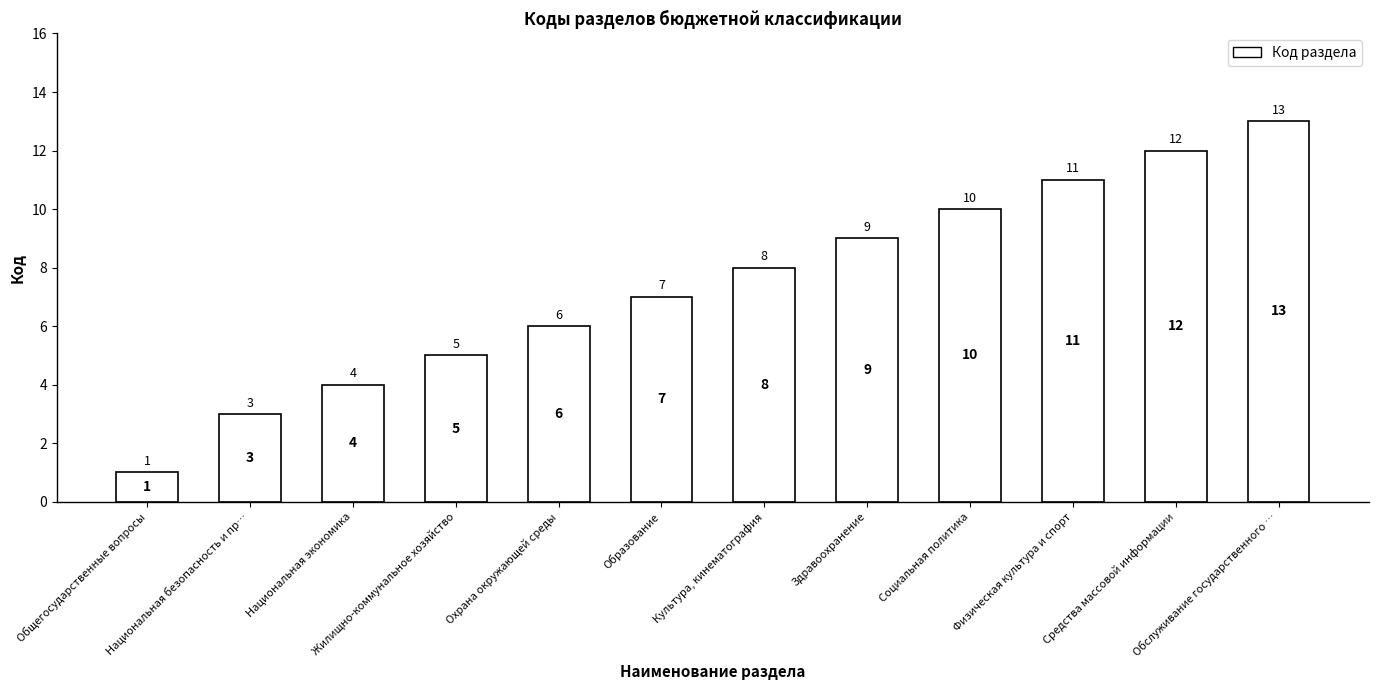

True or false: the data shows 4 at Национальная экономика.

True